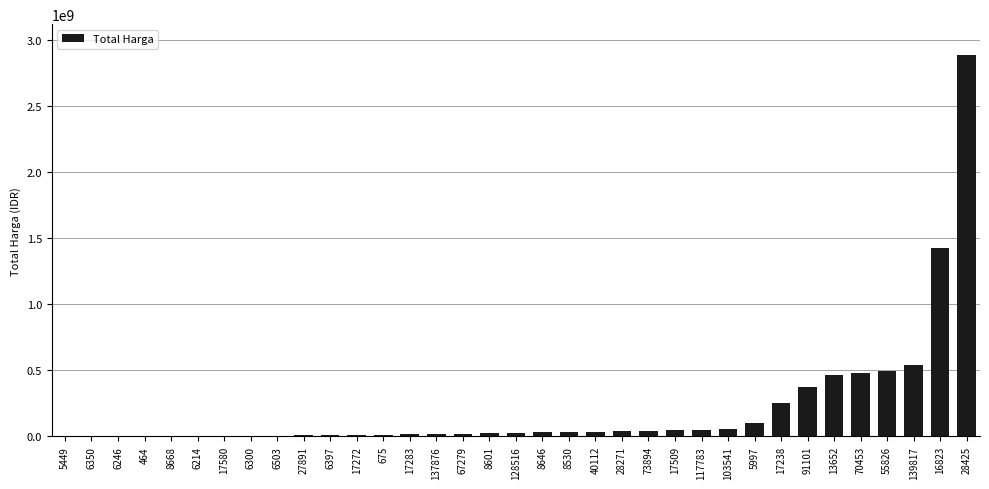

What is the sum of all values?

7518497085